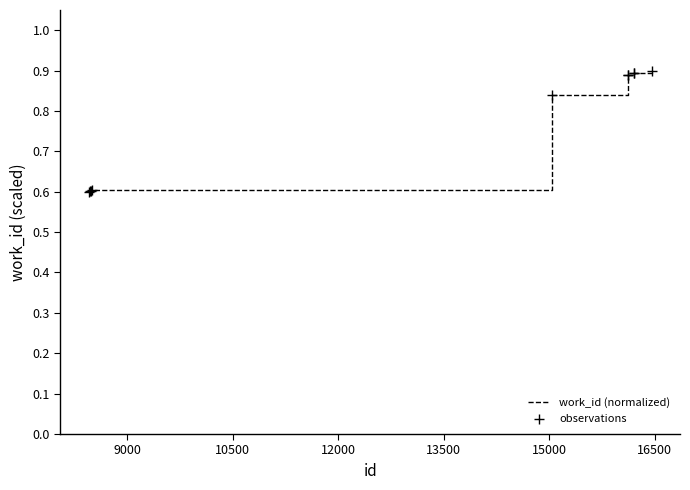

What is the difference between the maximum and minimum values?

0.3